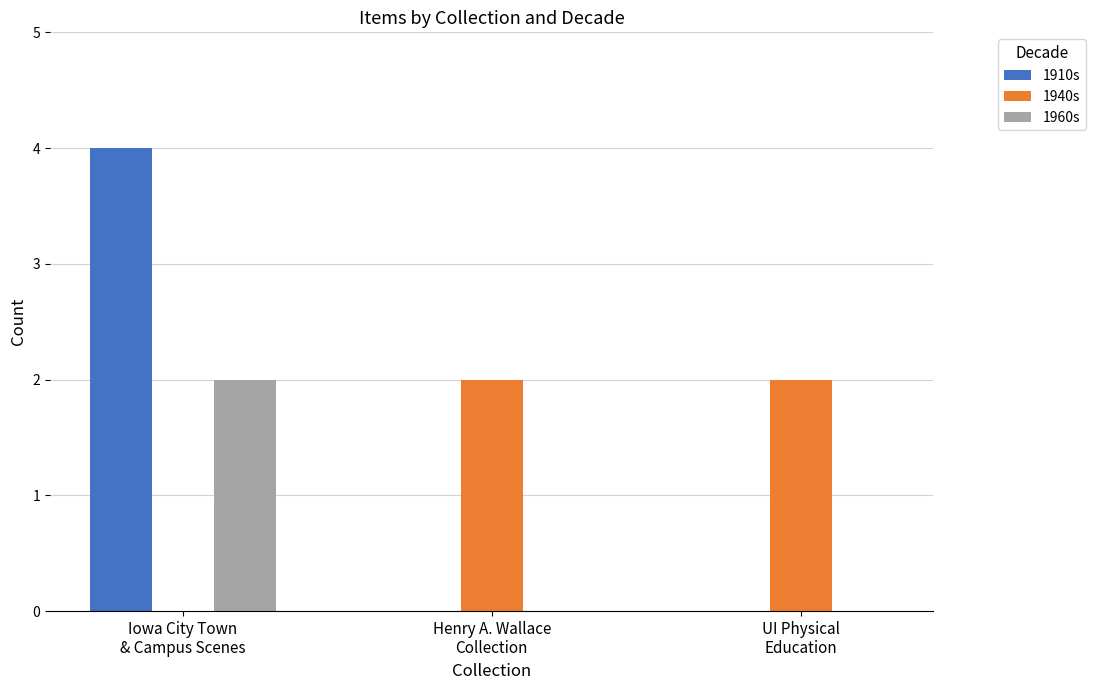

What is the sum of all 1910s values?

4